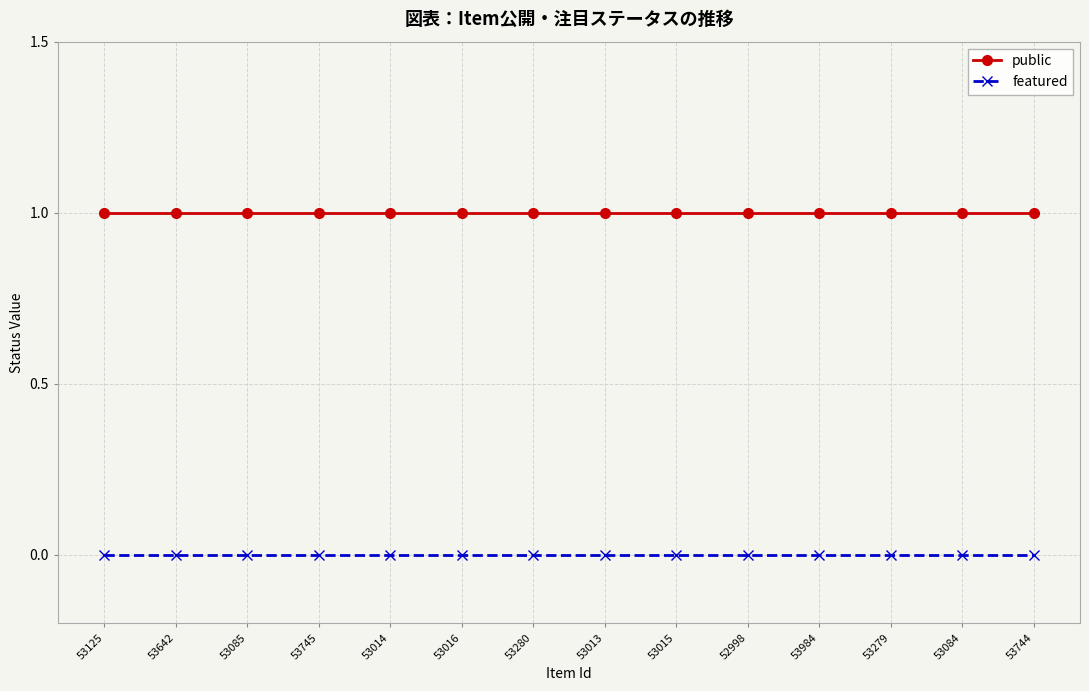

What is the sum of all public values?

14